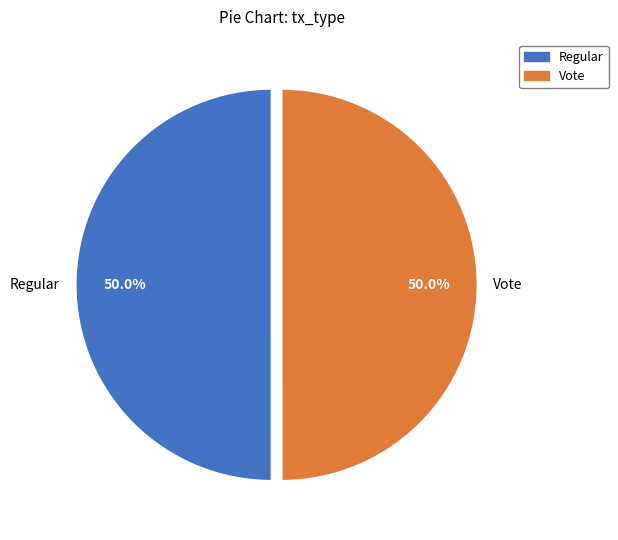

Combined, what portion of the pie is Vote and Regular?

100.0%